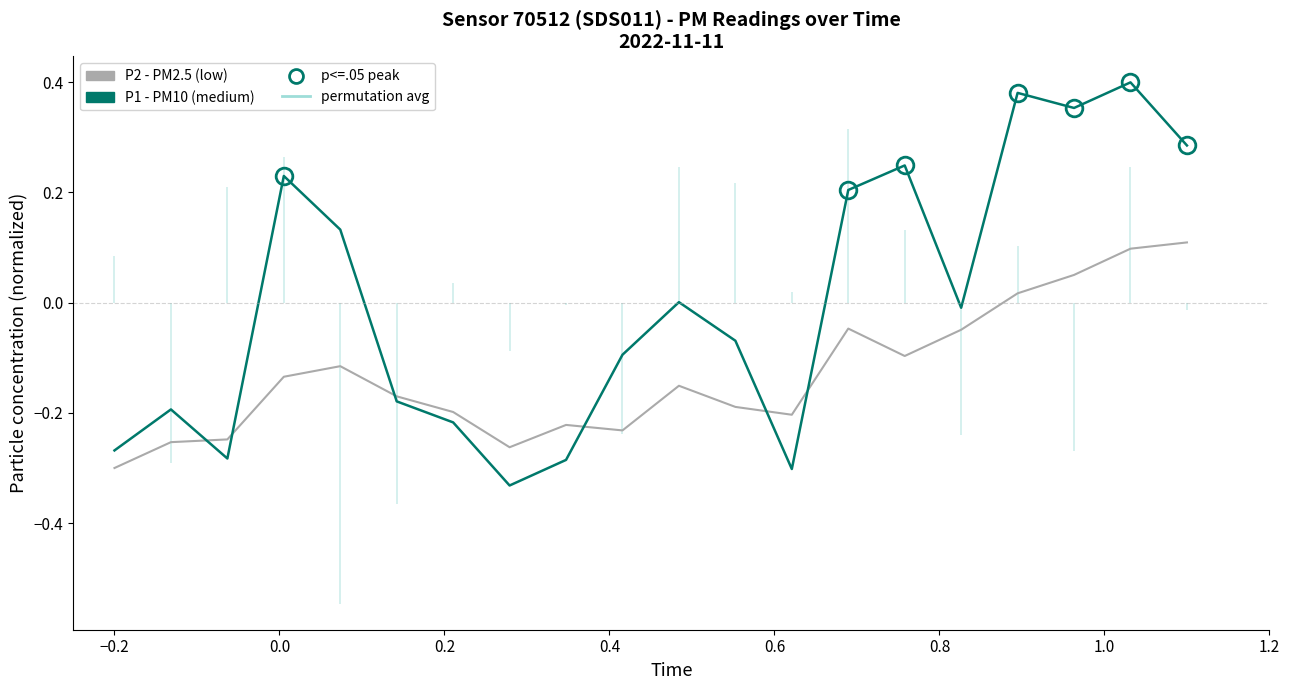

How many times do P2 (low PM2.5) and P1 (PM10) cross each other?

6